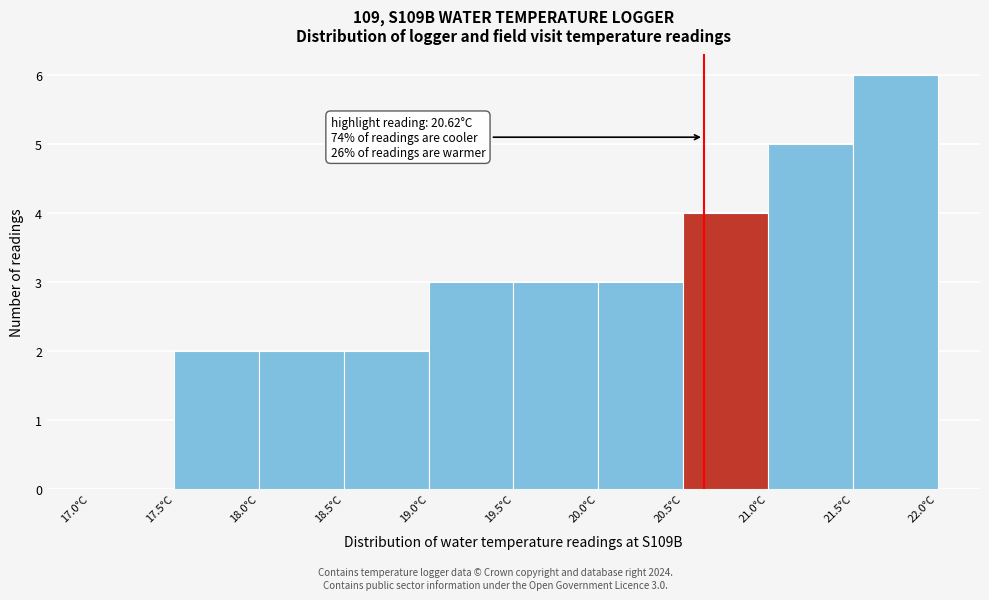

Over which range of the x-axis is the bar tallest?

21.5 to 22.0